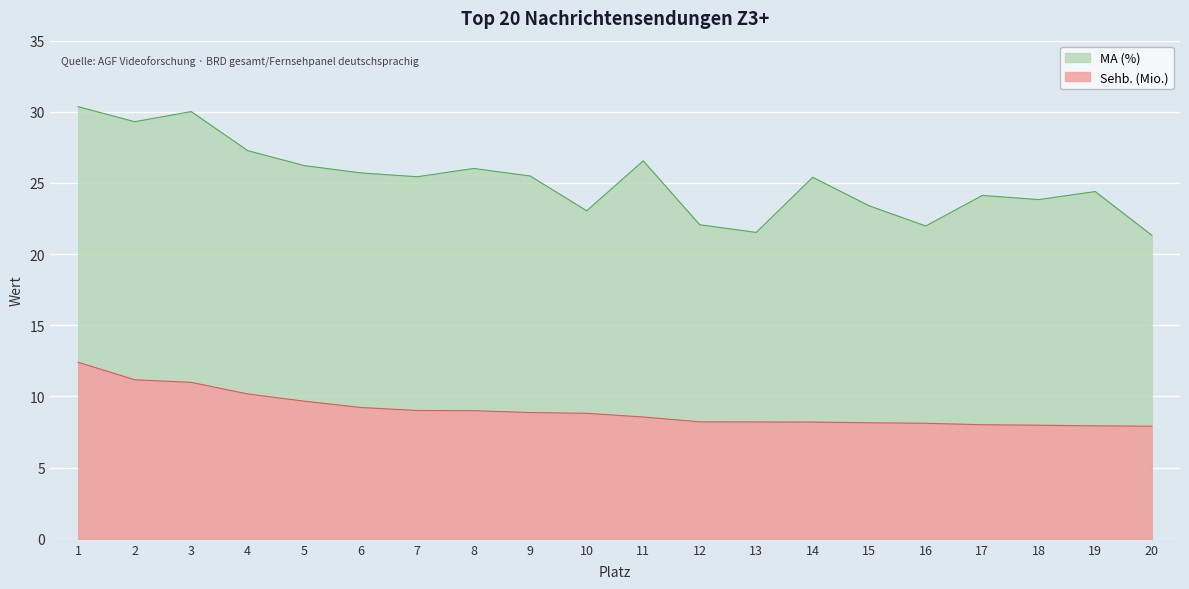

What is the total value across all series at 18?

31.8